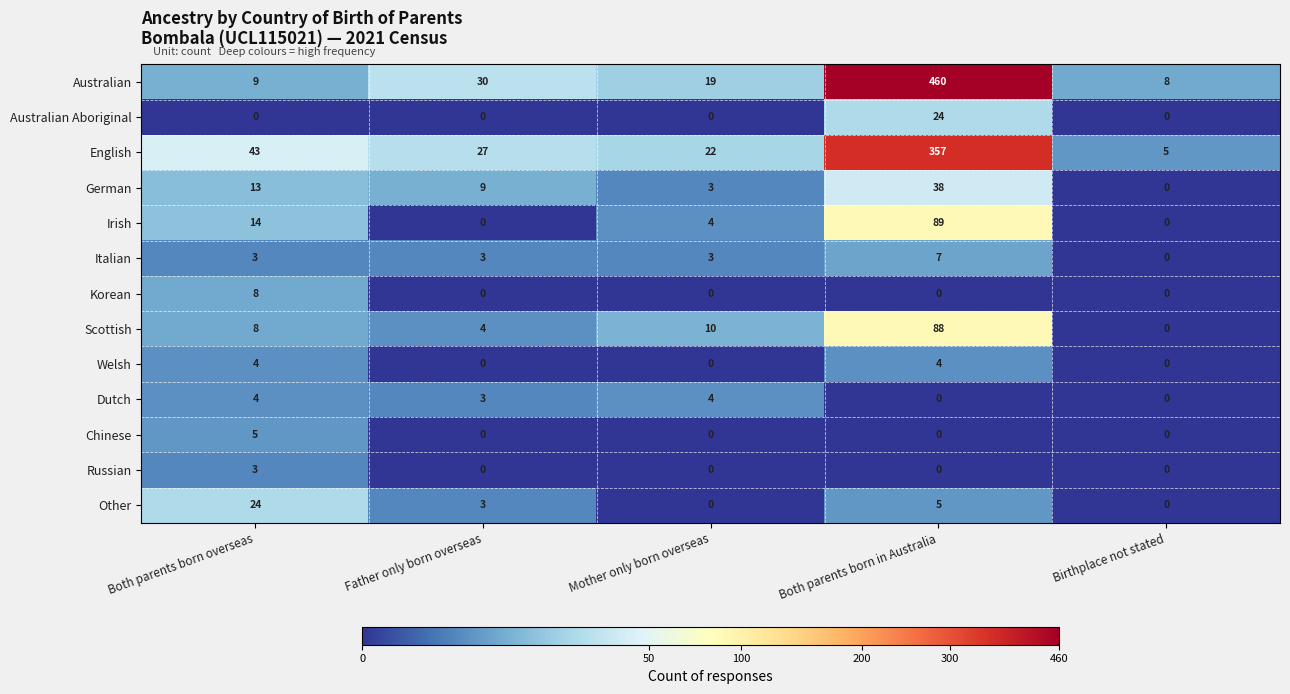

Where is German nearest to the value 19?

Both parents born overseas